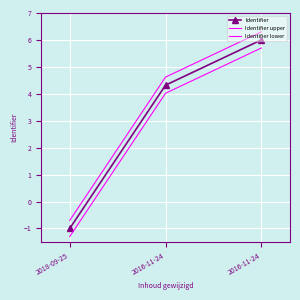

At how many categories does at least one series exceed 4?

2